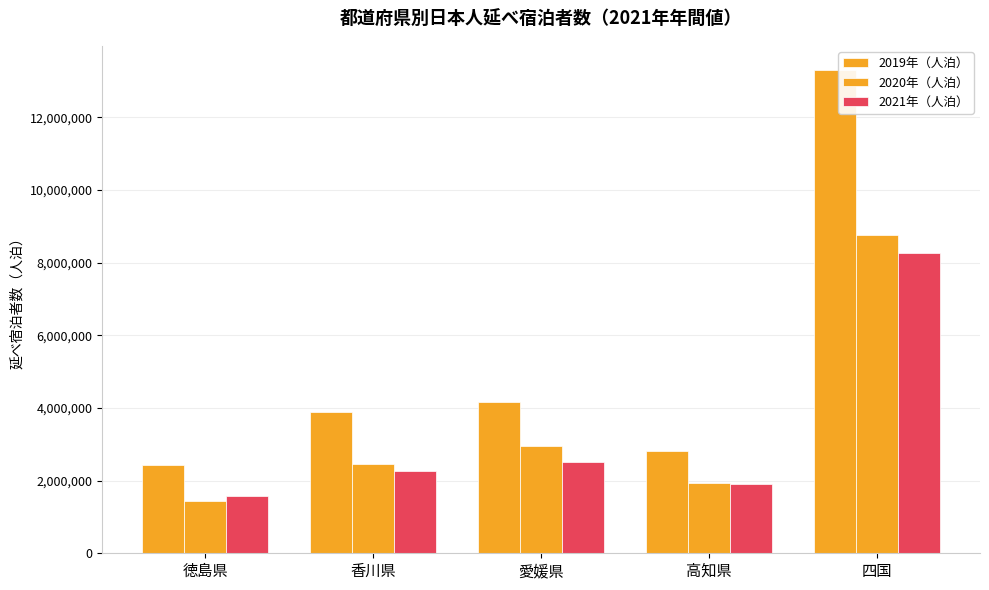

What is the difference between the maximum and minimum values in the 2020年（人泊） series?

7334290